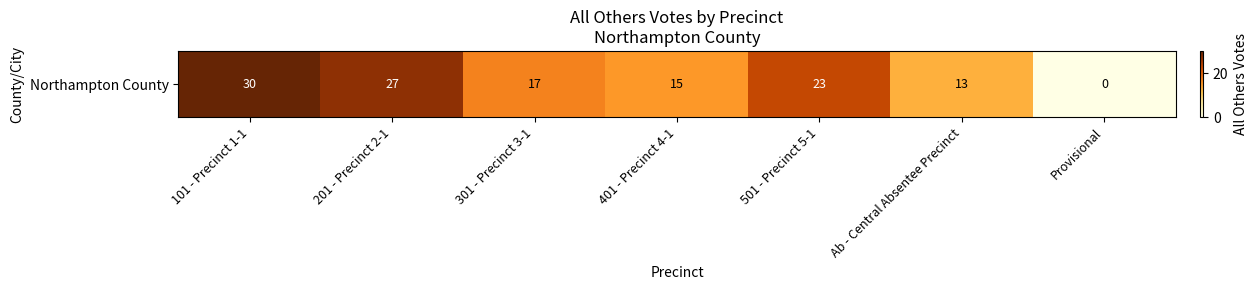

Where is the data nearest to the value 15?

401 - Precinct 4-1